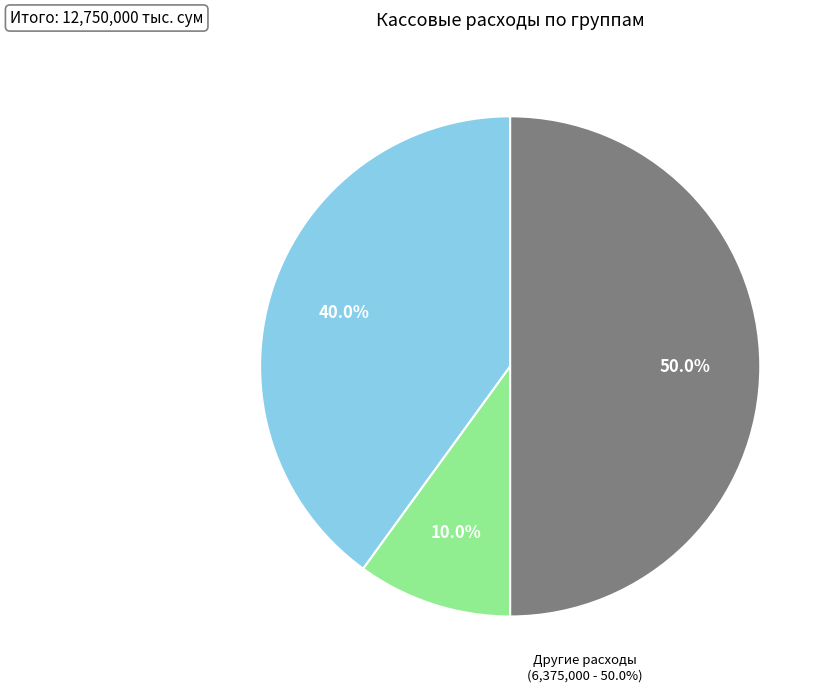

Is it true that Взносы на социальные нужды is 4% of the pie?

False